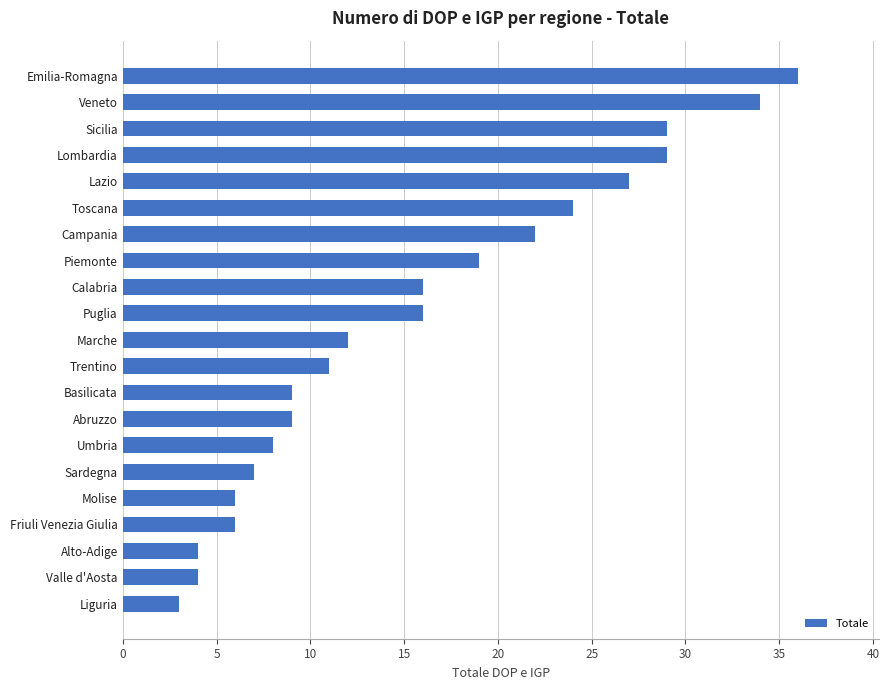

At which label is the value closest to 19?

Piemonte